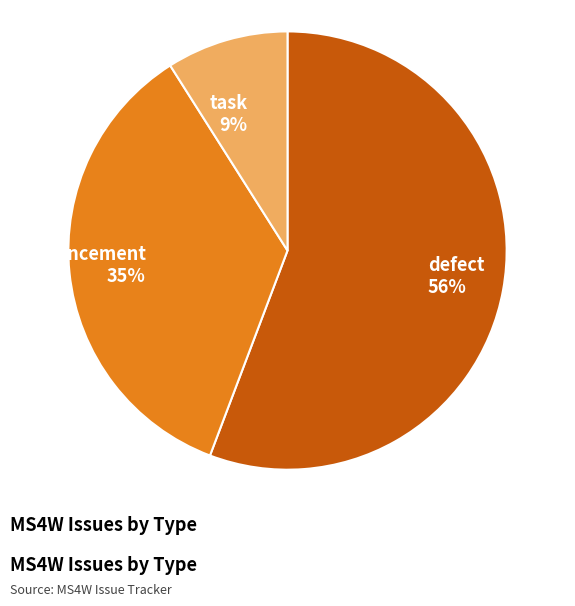

What percentage is the defect slice, to the nearest percent?

56%